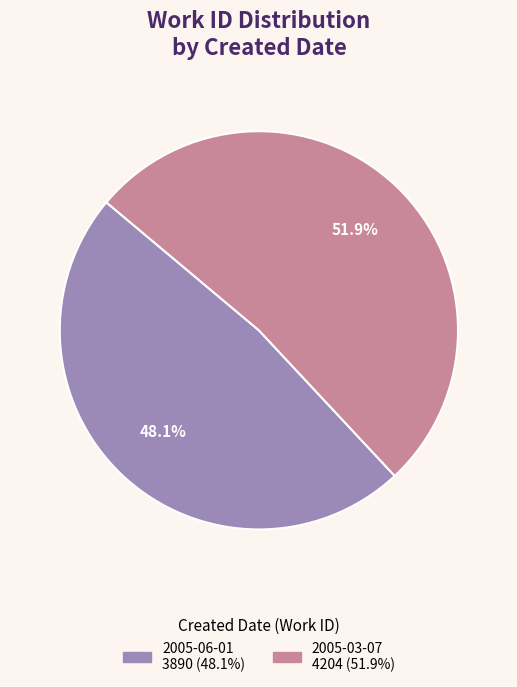

Count the number of slices in the pie.

2